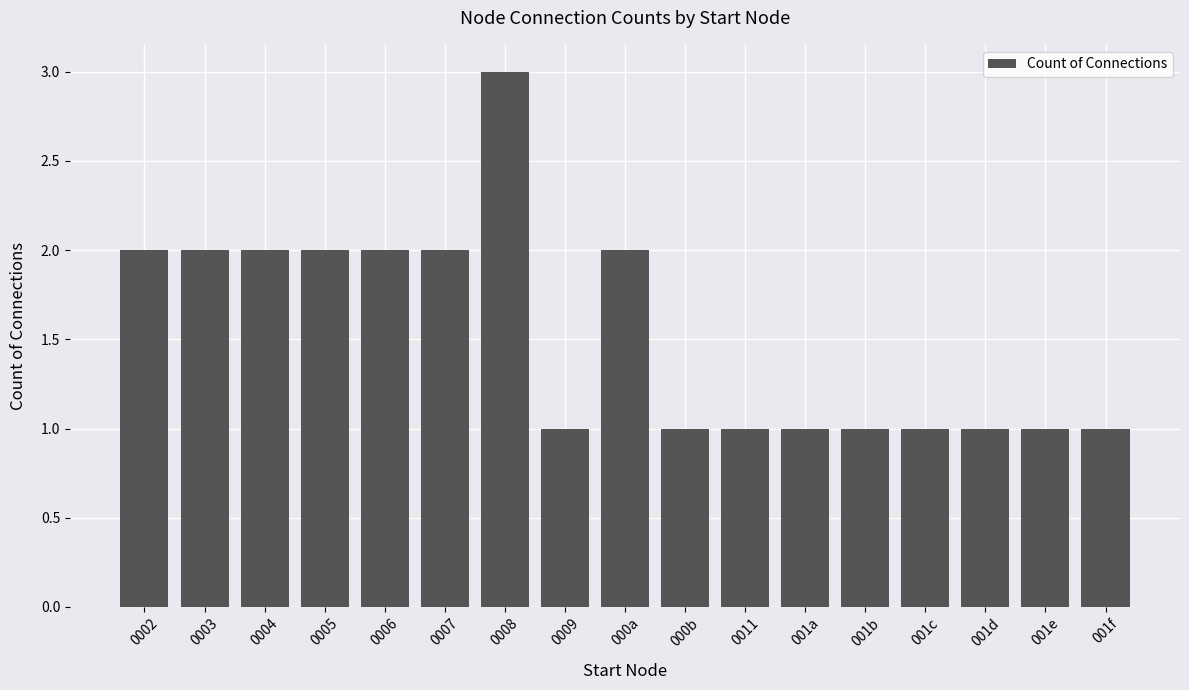

What is the label of the 8th bar from the left?

0009